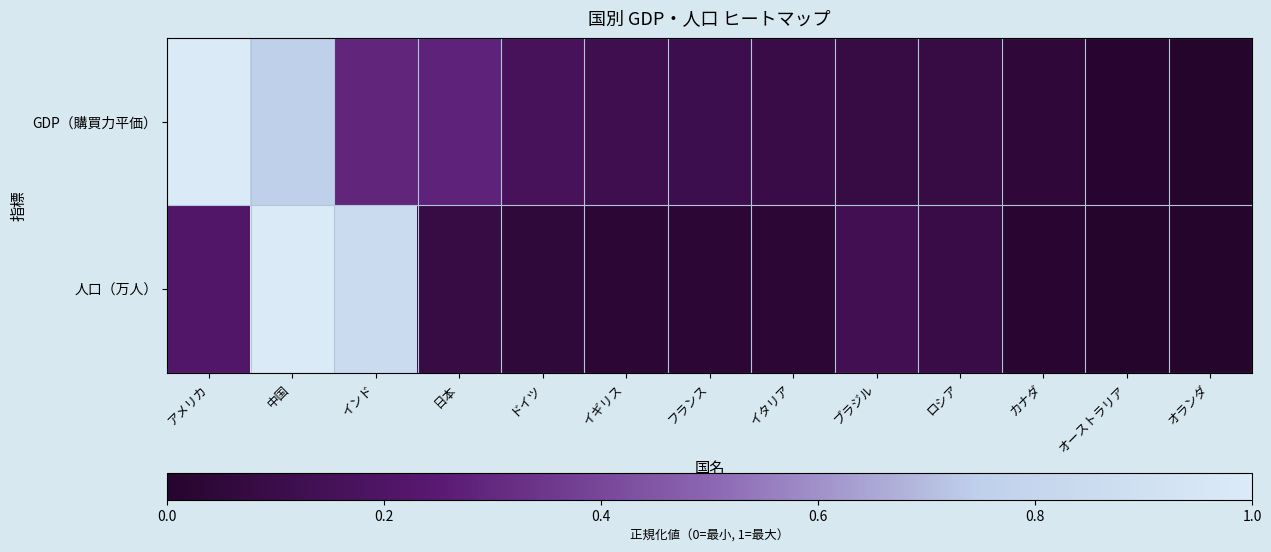

Which series has the largest range (max minus min)?

GDP（購買力平価）